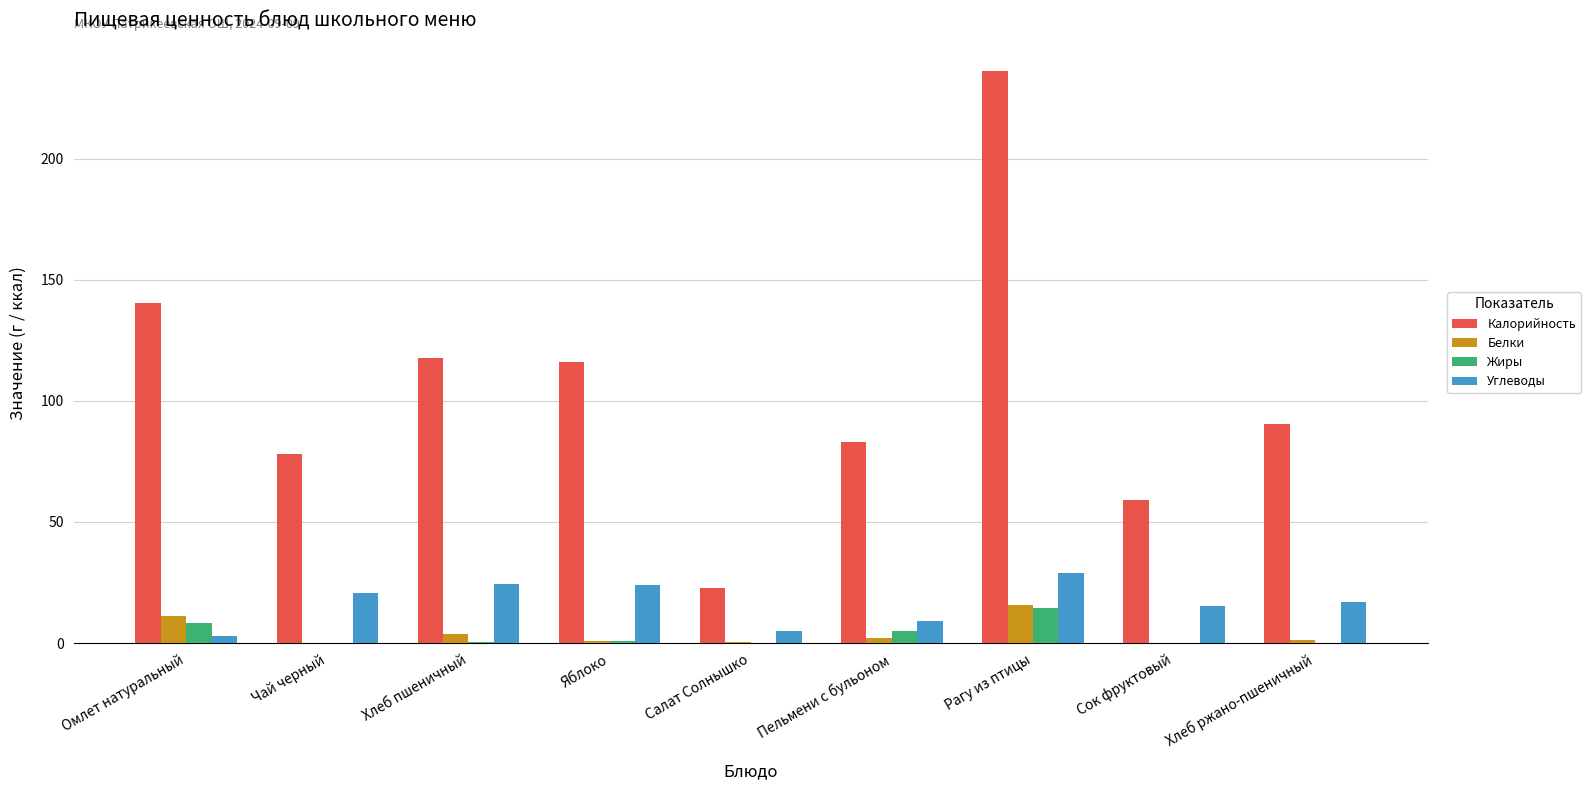

Is it true that Углеводы equals 12.8 at Яблоко?

False